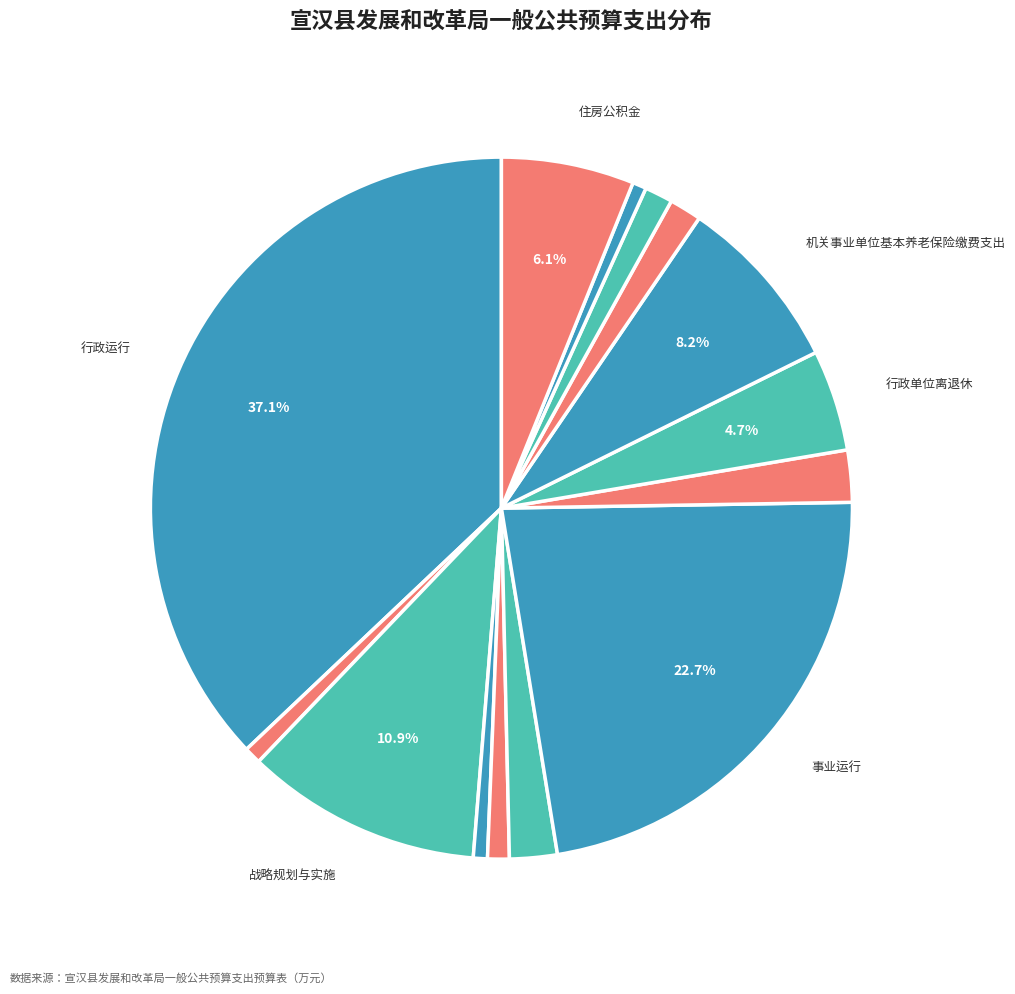

How many segments does this pie chart have?

14